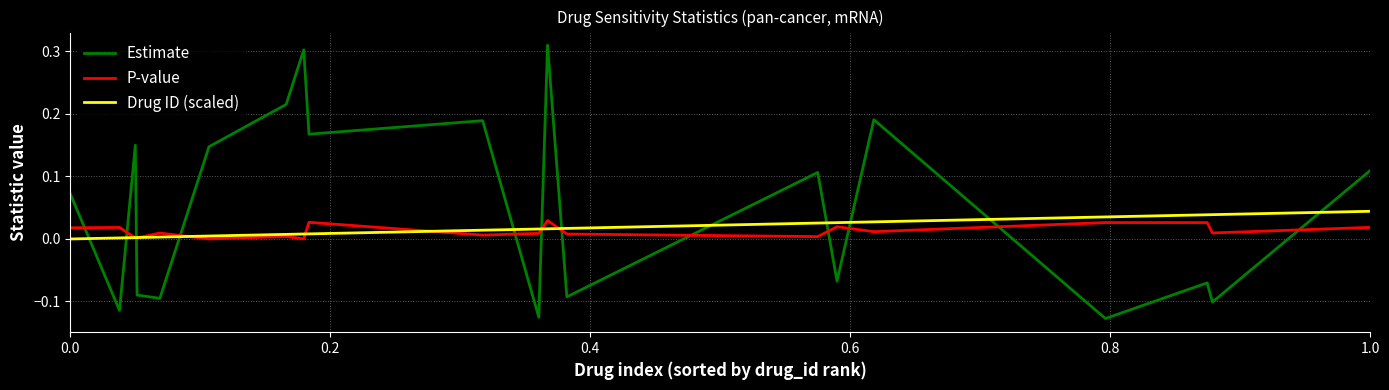

How many interior local valleys does the P-value series have?

7